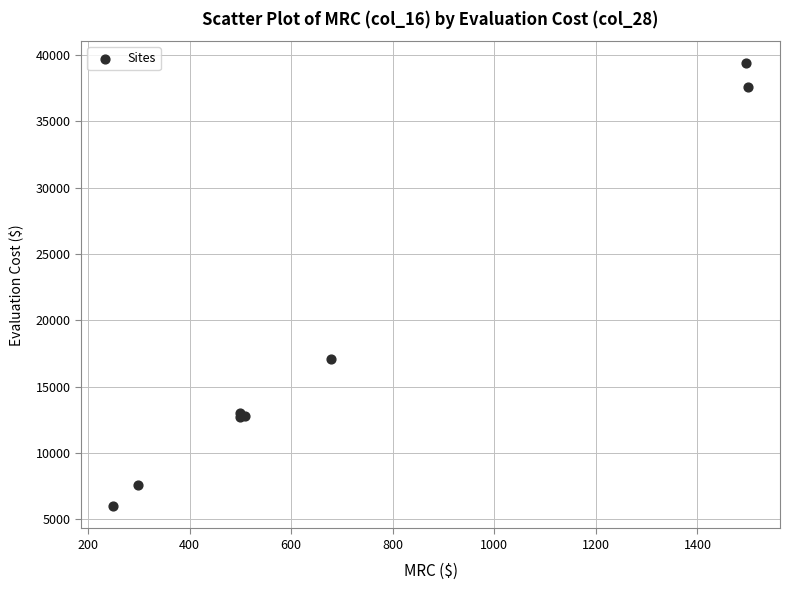

What Y value in the scatter plot is closest to 22678?

17096